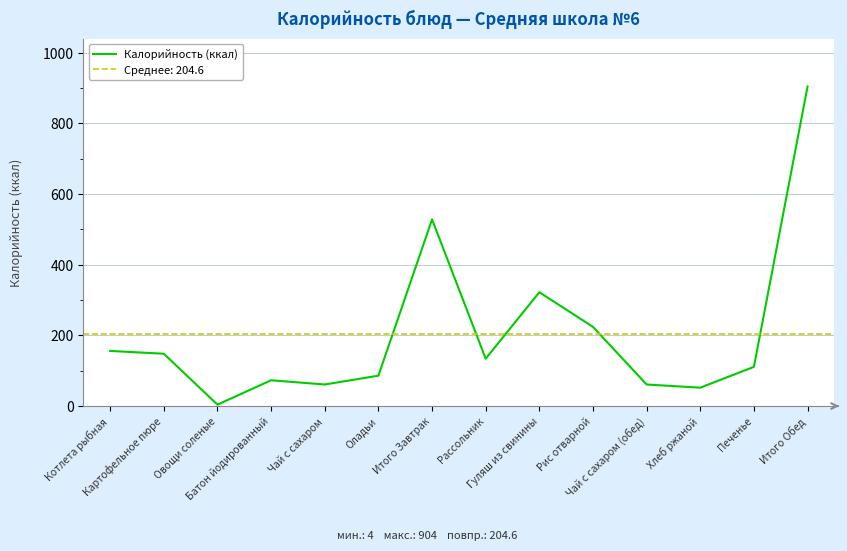

Between Котлета рыбная and Печенье, which is larger?

Котлета рыбная